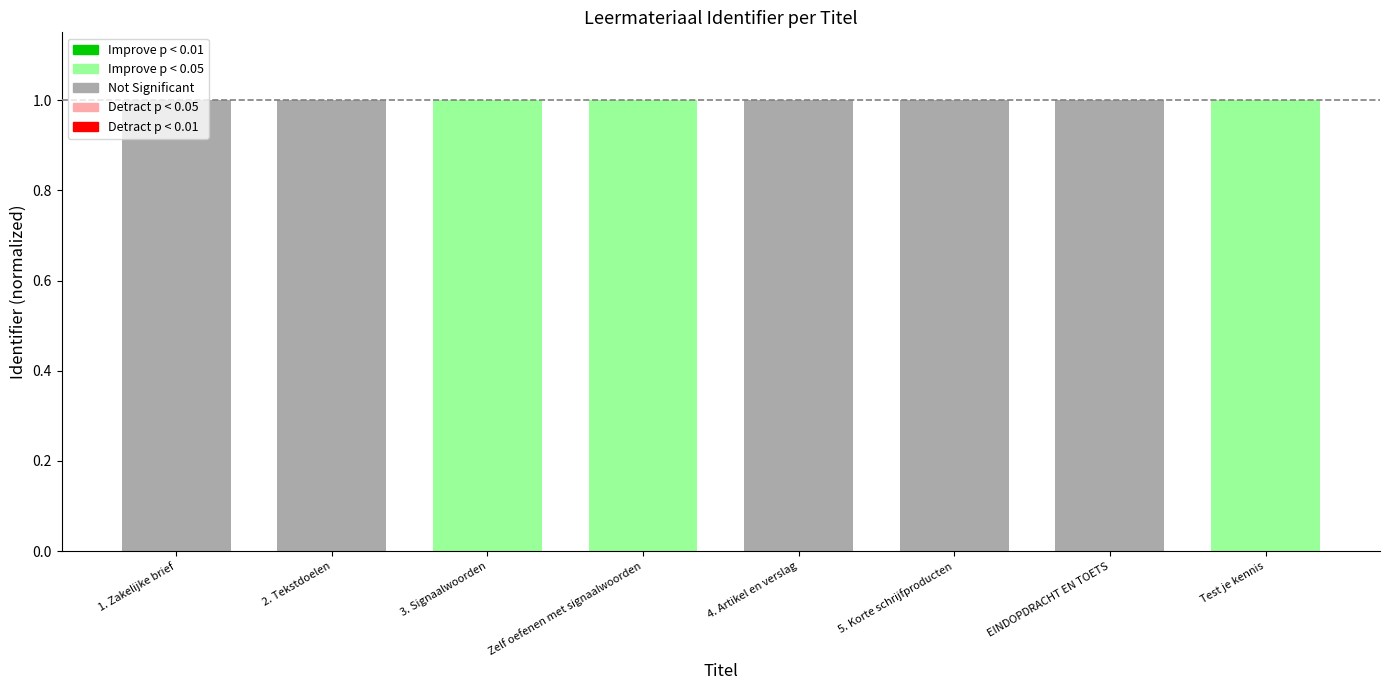

The chart shows a value of 1.0 at EINDOPDRACHT EN TOETS. True or false?

True